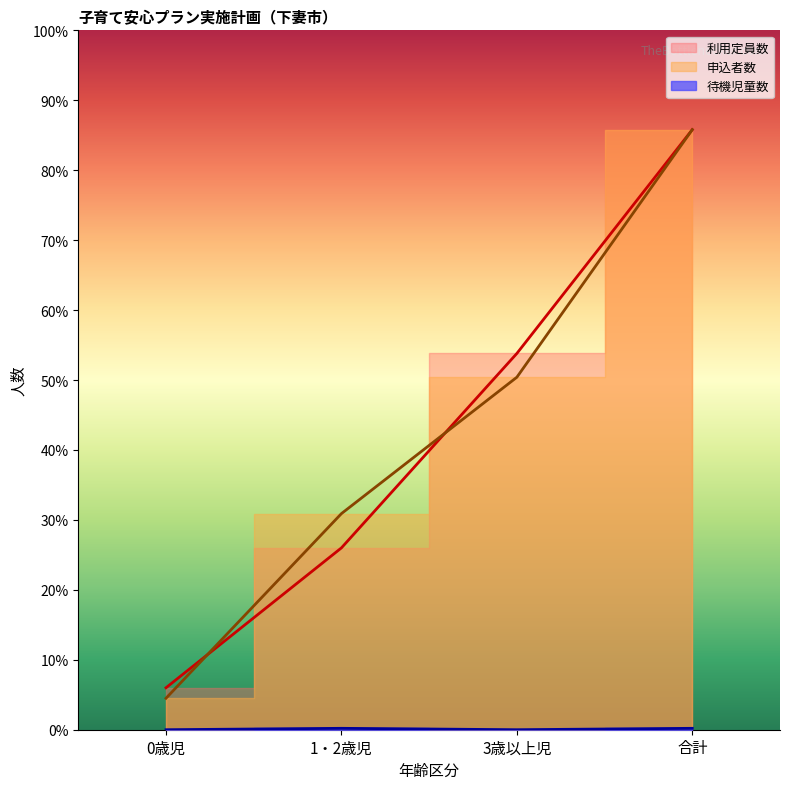

What is the sum of all 待機児童数 values?

4